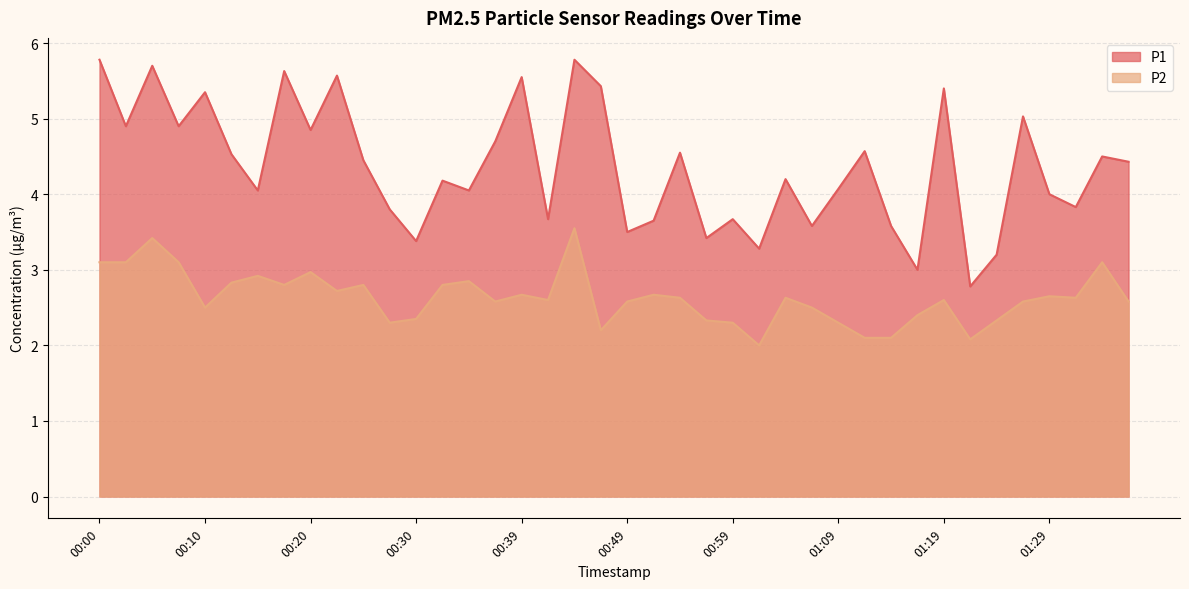

True or false: P1 has more than 1 interior local peaks.

True